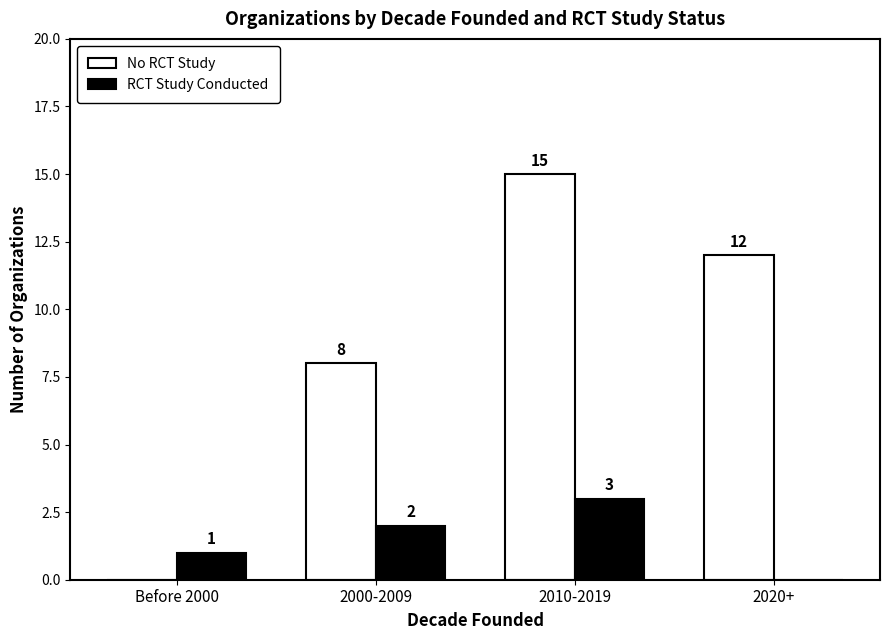

Where is No RCT Study nearest to the value 7?

2000-2009